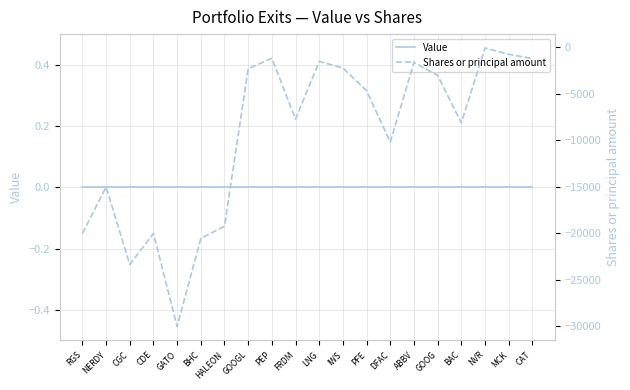

Rank the categories by Value value from highest to lowest.

RGS, NERDY, CGC, CDE, GATO, BHC, HALEON, GOOGL, PEP, FRDM, LNG, IWS, PFE, DFAC, ABBV, GOOG, BAC, NVR, MCK, CAT